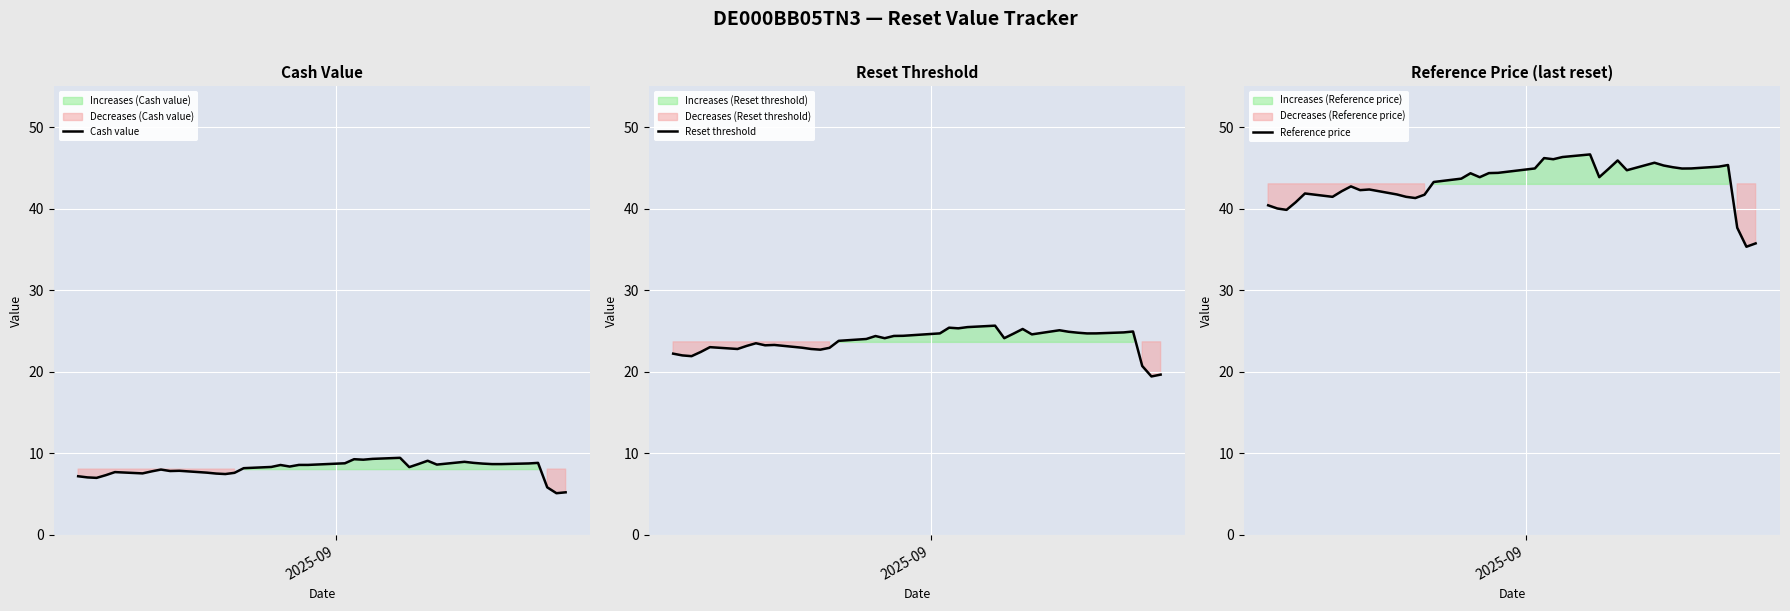

What is the highest value of the Cash value series?

9.5